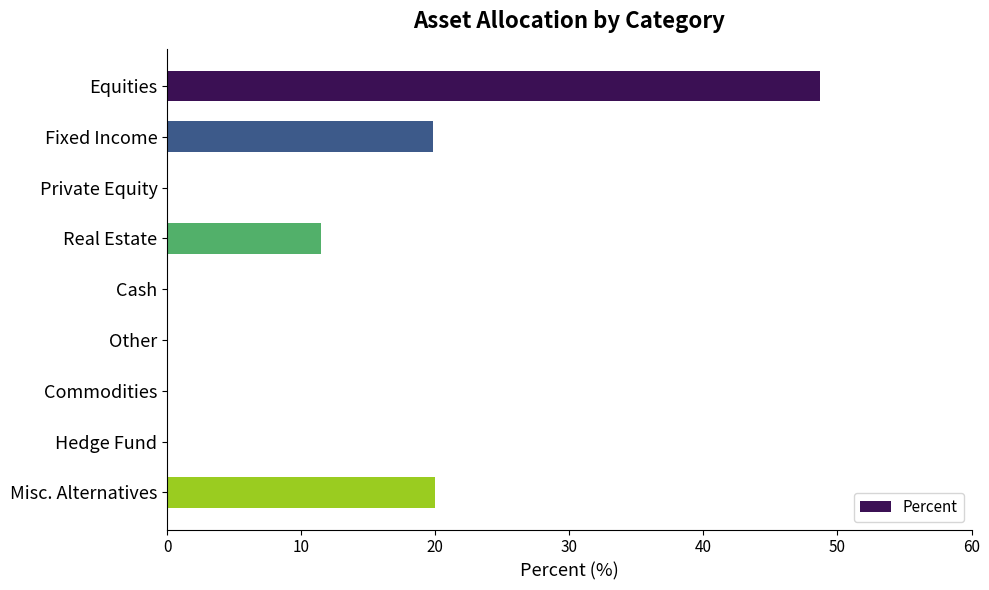

Which label corresponds to the largest value in the chart?

Equities